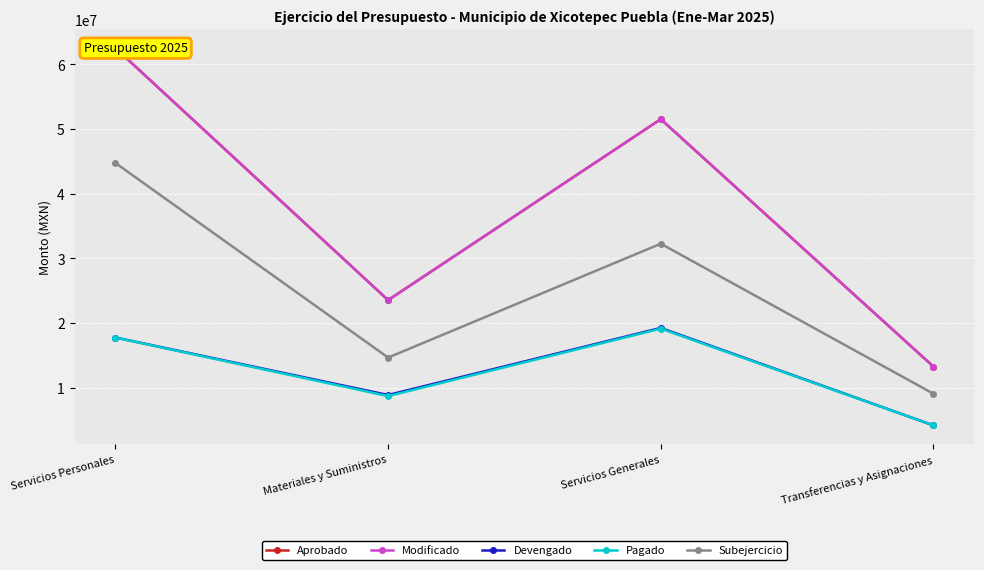

What is the average value of the Pagado series?

12456824.0